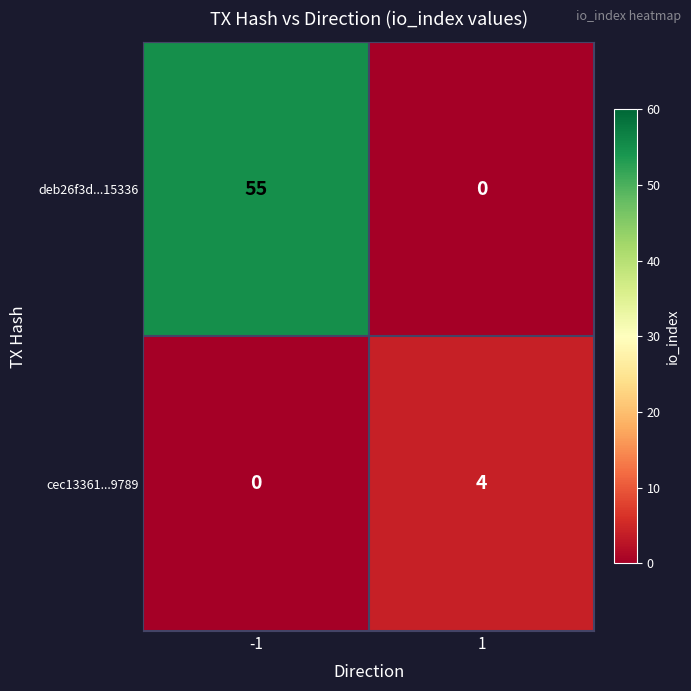

What is the average value of the deb26f3d...15336 series?

28